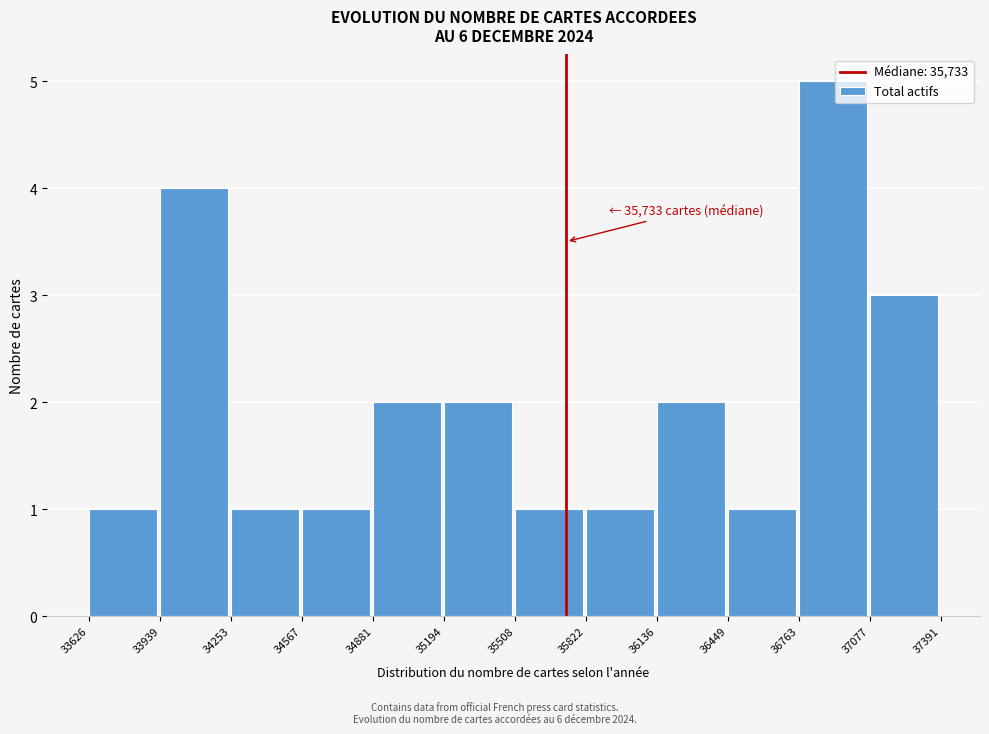

Which range on the x-axis has the tallest bar?

36763 to 37077